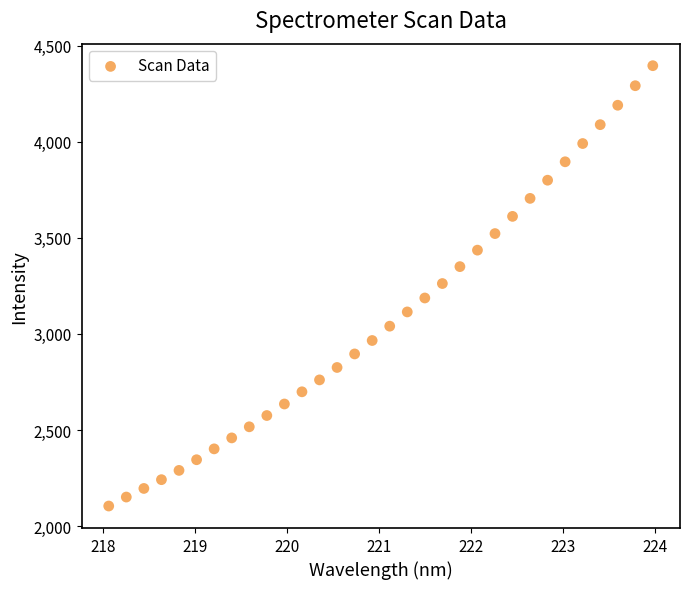

What is the range of Y values (max minus min)?

2291.9